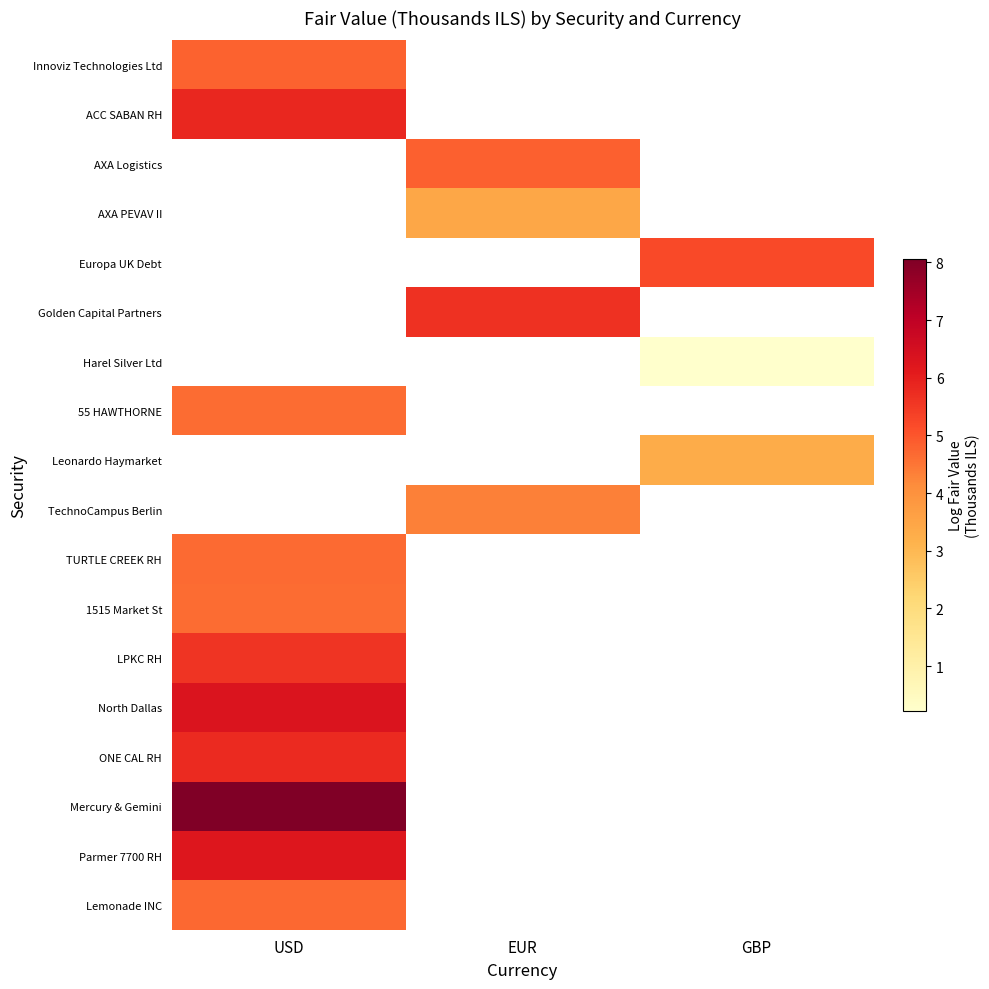

List the series in order of their peak value, highest first.

AXA Logistics, AXA PEVAV II, Europa UK Debt, Golden Capital Partners, Harel Silver Ltd, Leonardo Haymarket, TechnoCampus Berlin, Mercury & Gemini, North Dallas, Parmer 7700 RH, ACC SABAN RH, ONE CAL RH, LPKC RH, Innoviz Technologies Ltd, Lemonade INC, TURTLE CREEK RH, 1515 Market St, 55 HAWTHORNE